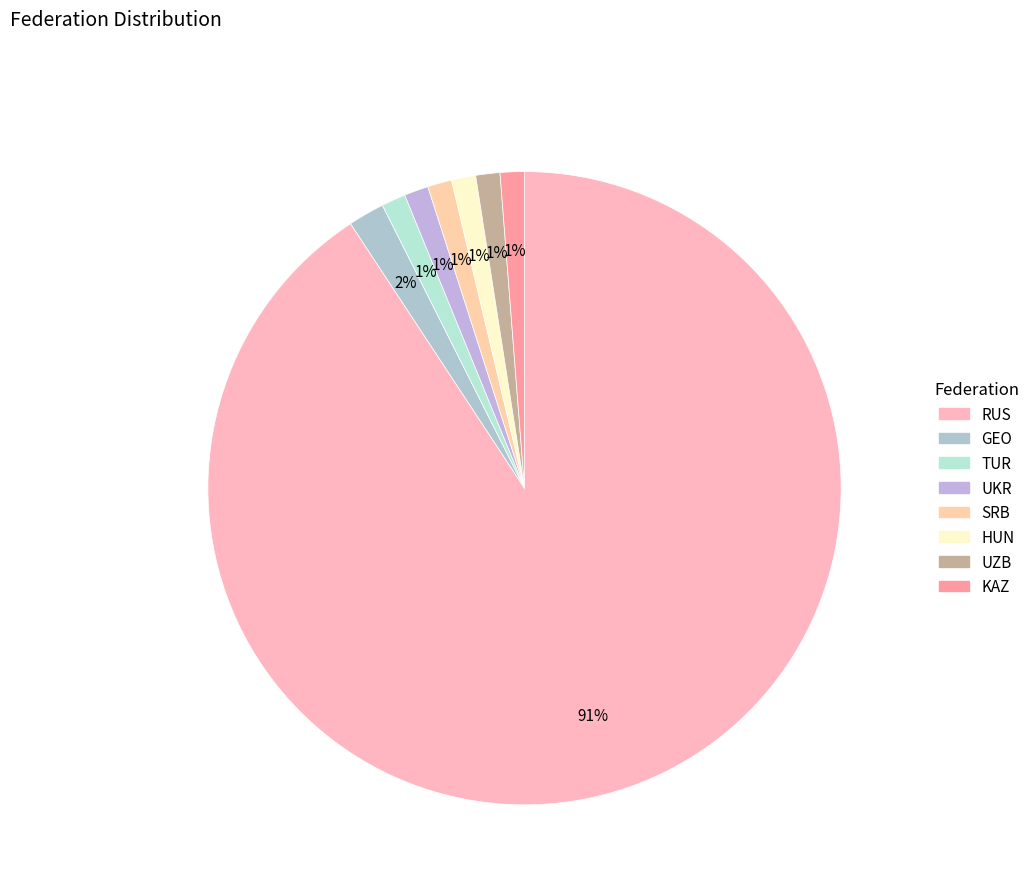

The GEO slice represents 11% of the pie. True or false?

False